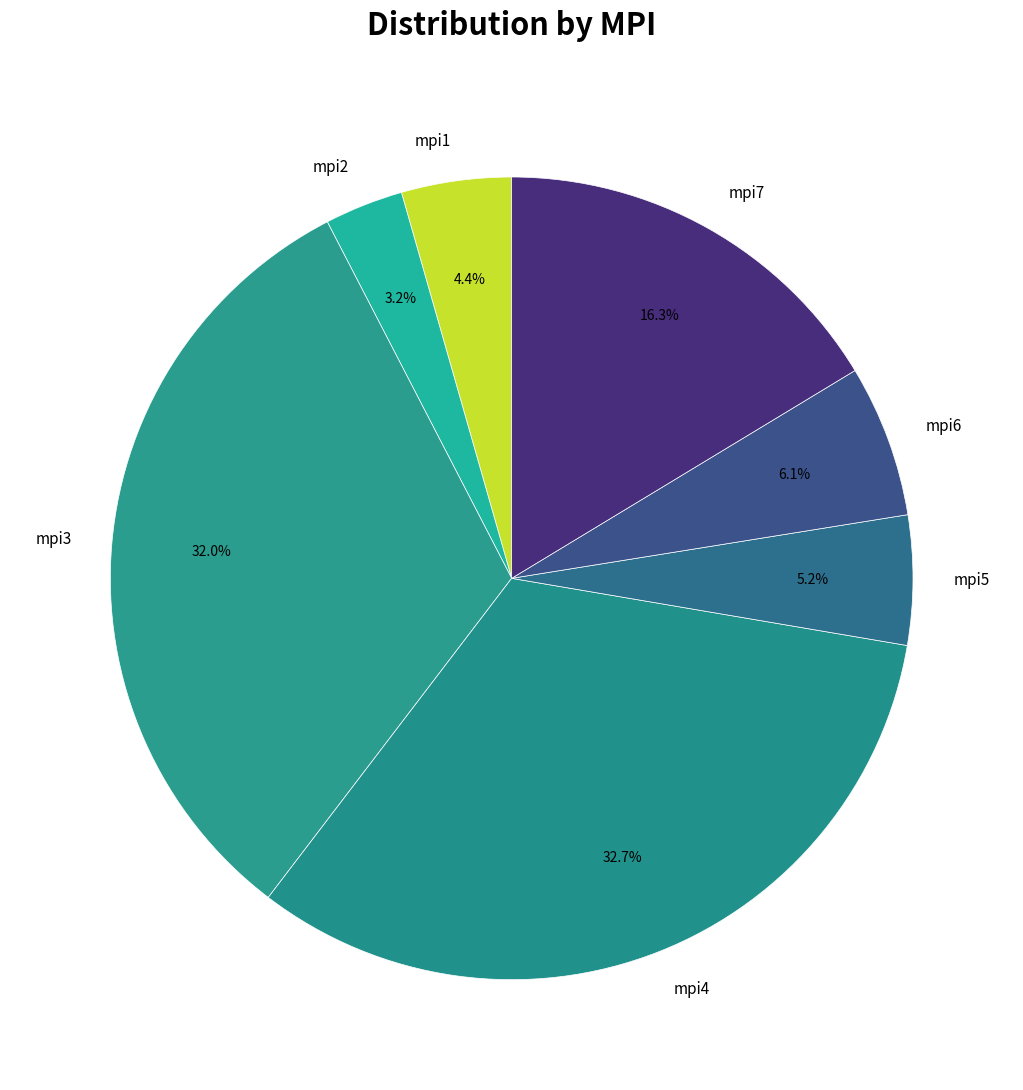

Between mpi2 and mpi7, which is larger?

mpi7